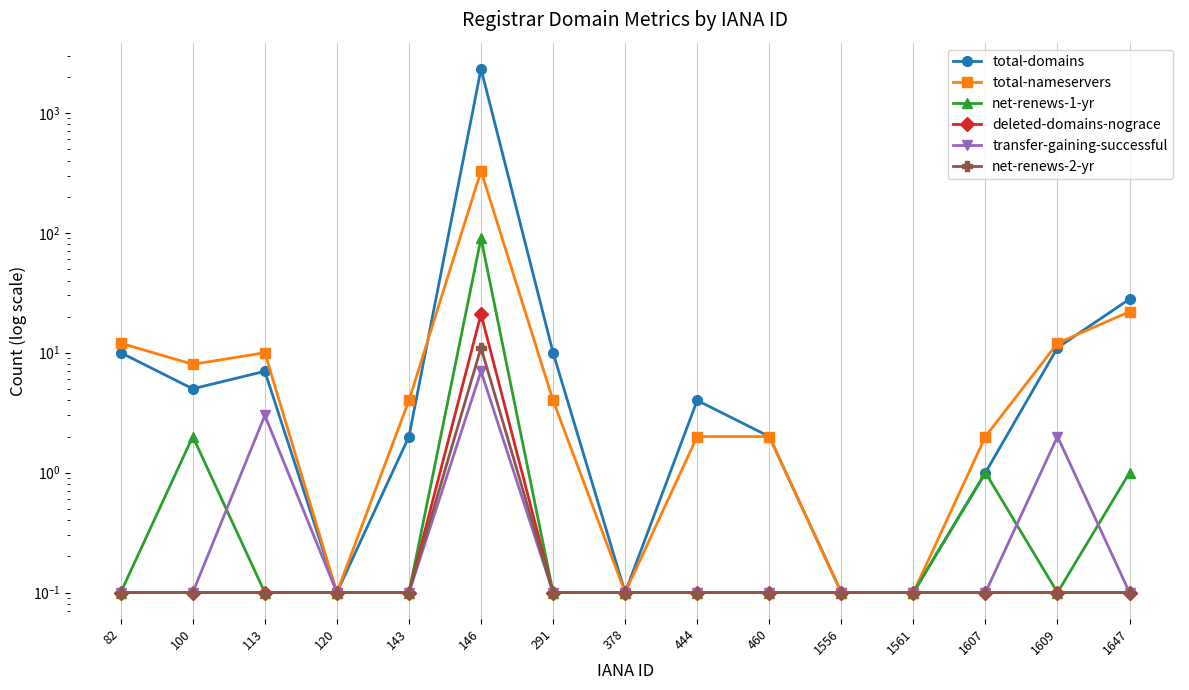

How many lines are shown in the chart?

6